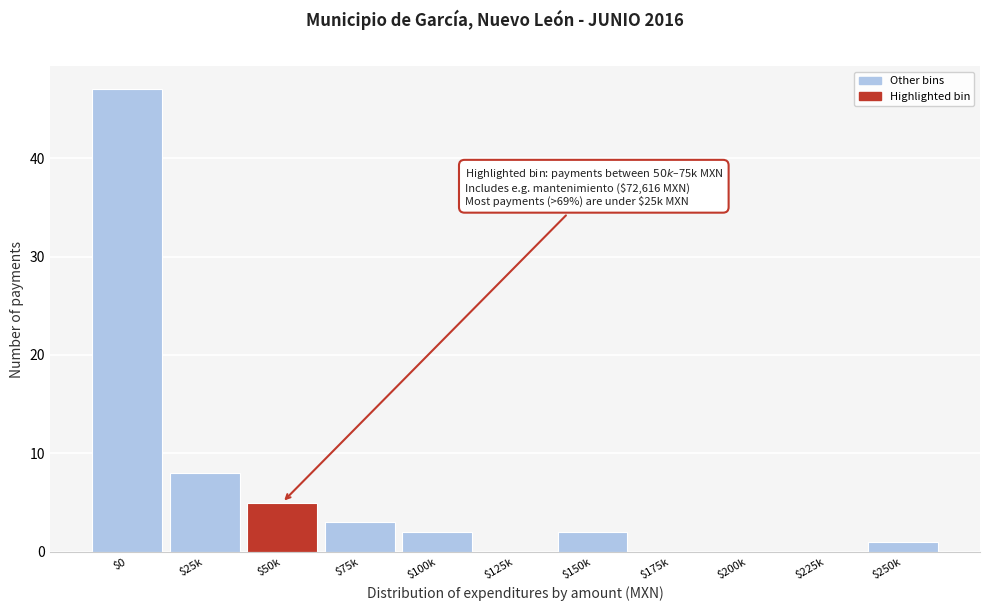

What is the sum of all values?

68